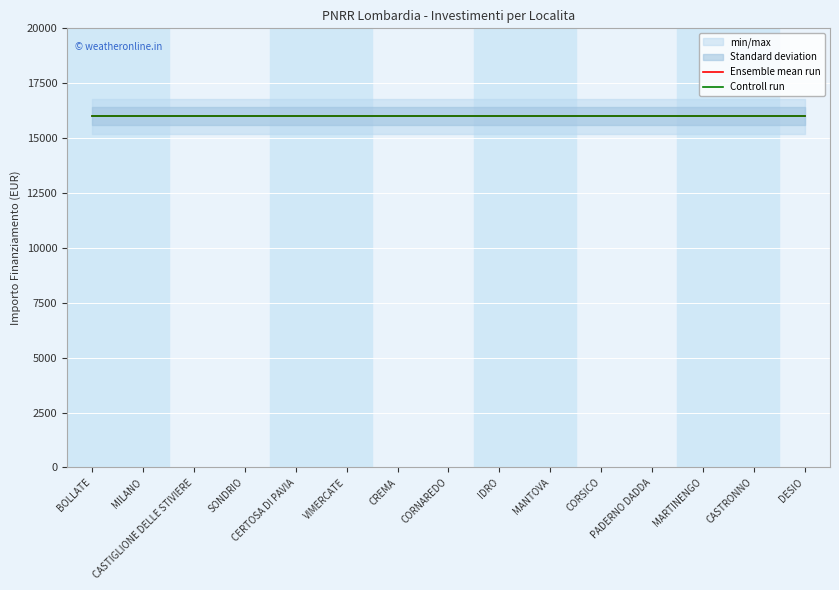

Read the IMPORTO FINANZIAMENTO REGIS value at CORSICO.

16000.0